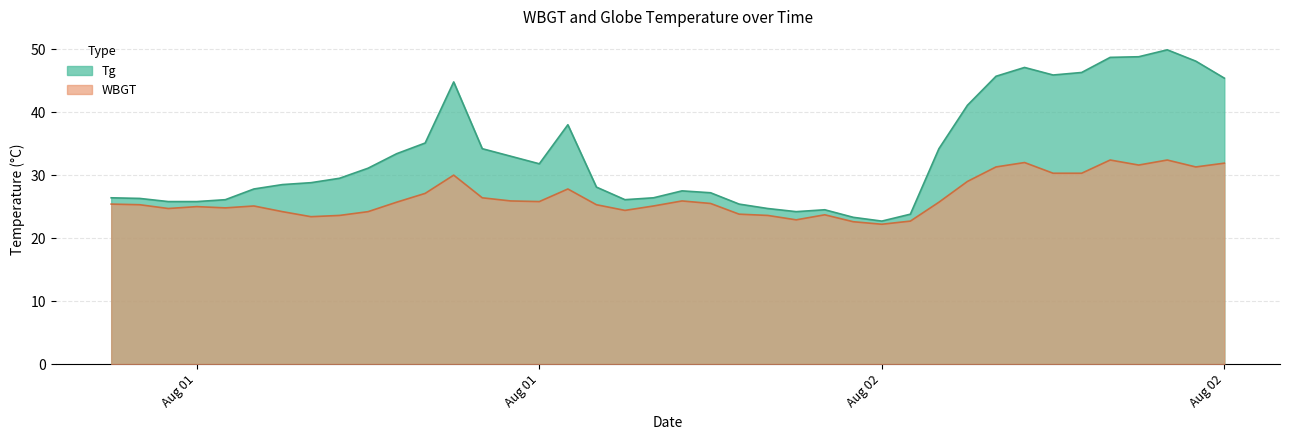

How many values in the Tg series are below 29?

20